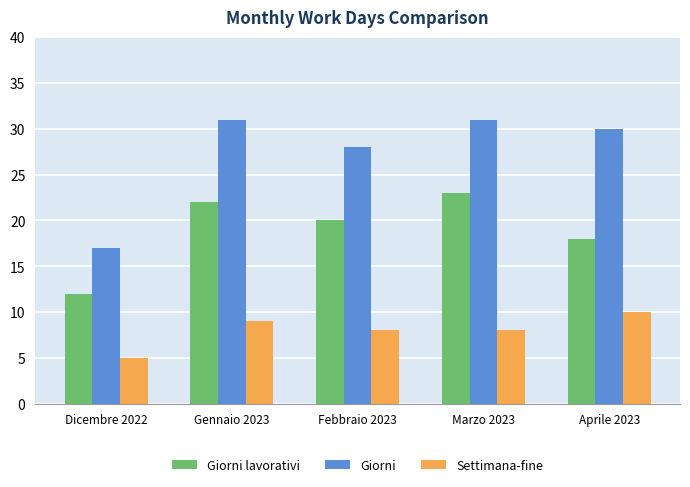

What is the approximate value of Giorni at Marzo 2023, to the nearest 5?

30